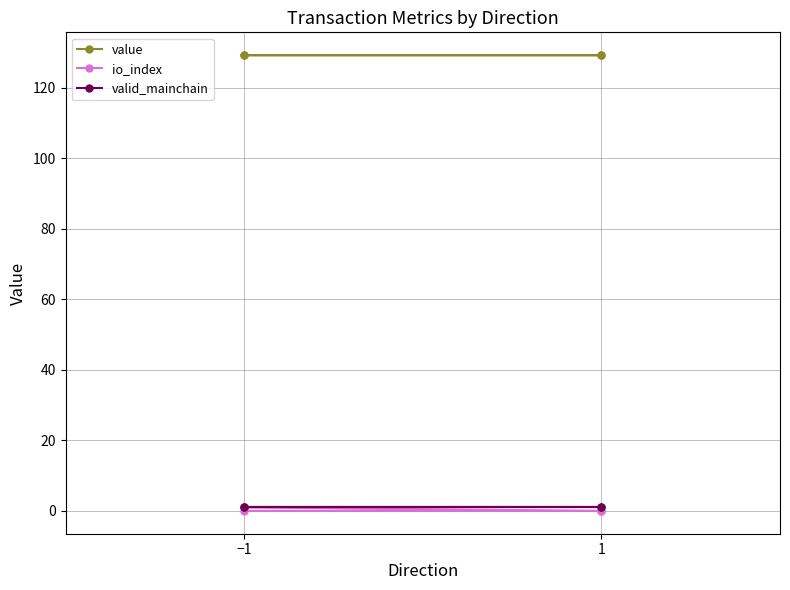

What are all the series names shown in the legend?

value, io_index, valid_mainchain